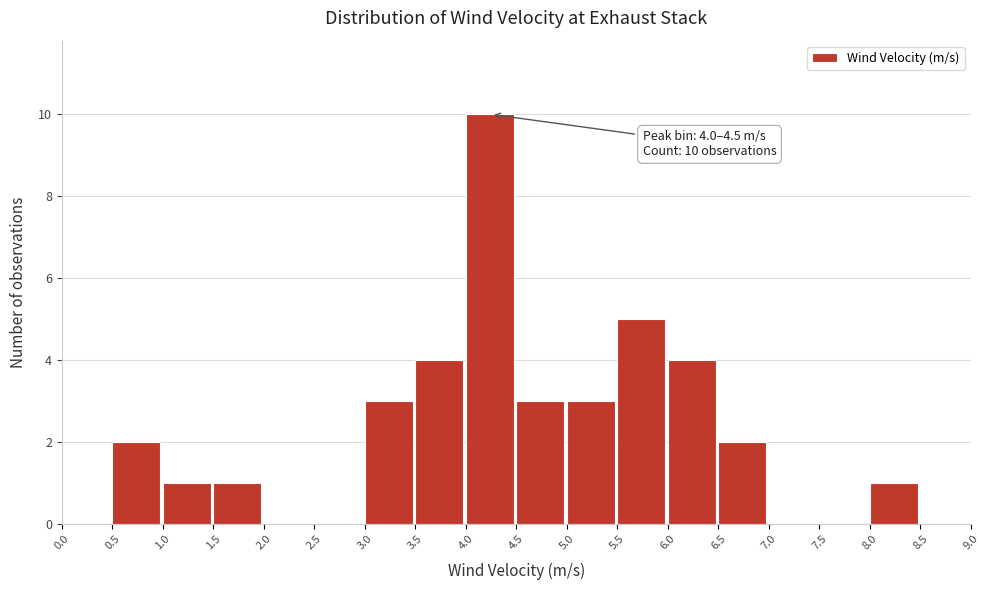

Over which range of the x-axis is the bar tallest?

4.0 to 4.5